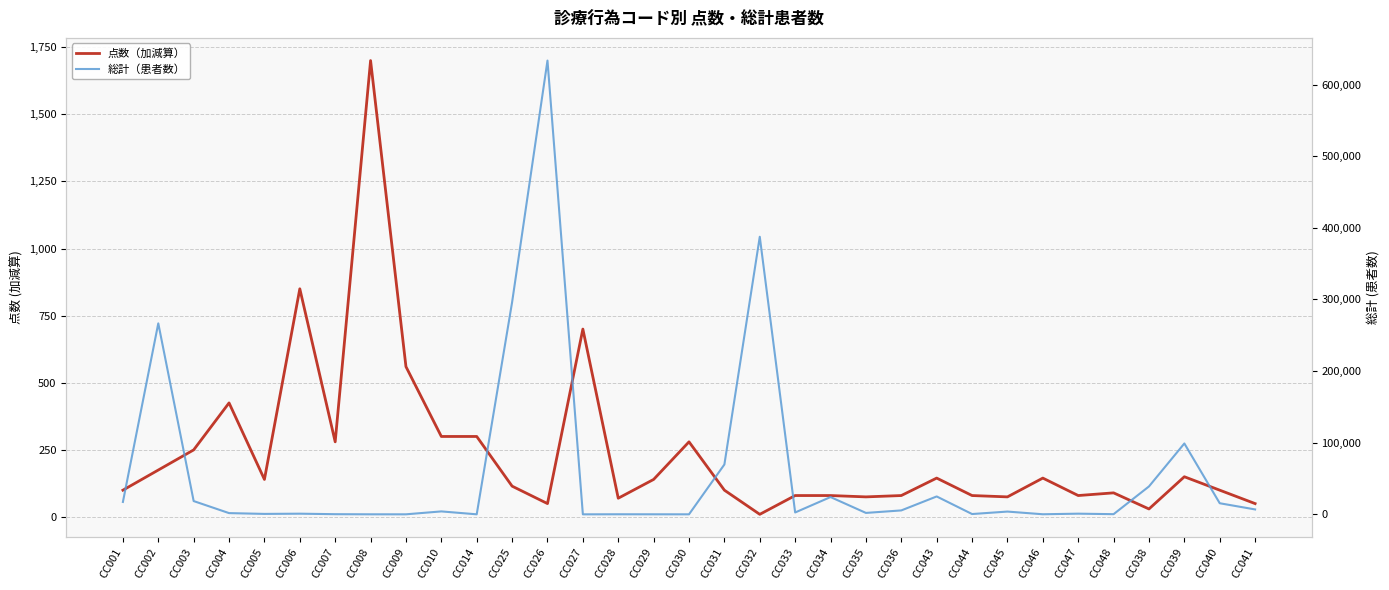

Rank the categories by 点数（加減算） value from highest to lowest.

CC008, CC006, CC027, CC009, CC004, CC010, CC014, CC007, CC030, CC003, CC002, CC039, CC043, CC046, CC005, CC029, CC025, CC001, CC031, CC040, CC048, CC033, CC034, CC036, CC044, CC047, CC035, CC045, CC028, CC026, CC041, CC038, CC032